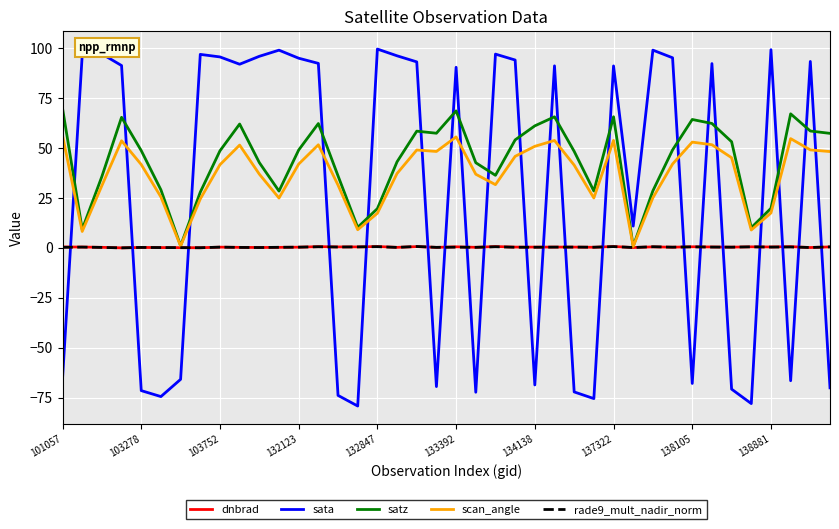

Which series ends up on top after the final intersection of satz and sata?

satz